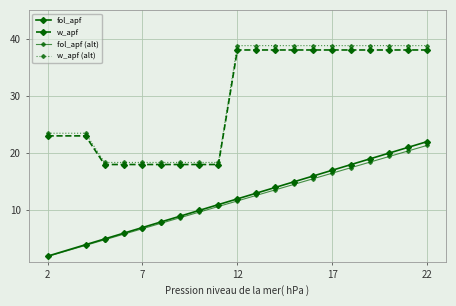

What is the highest value of the w_apf series?

38.0